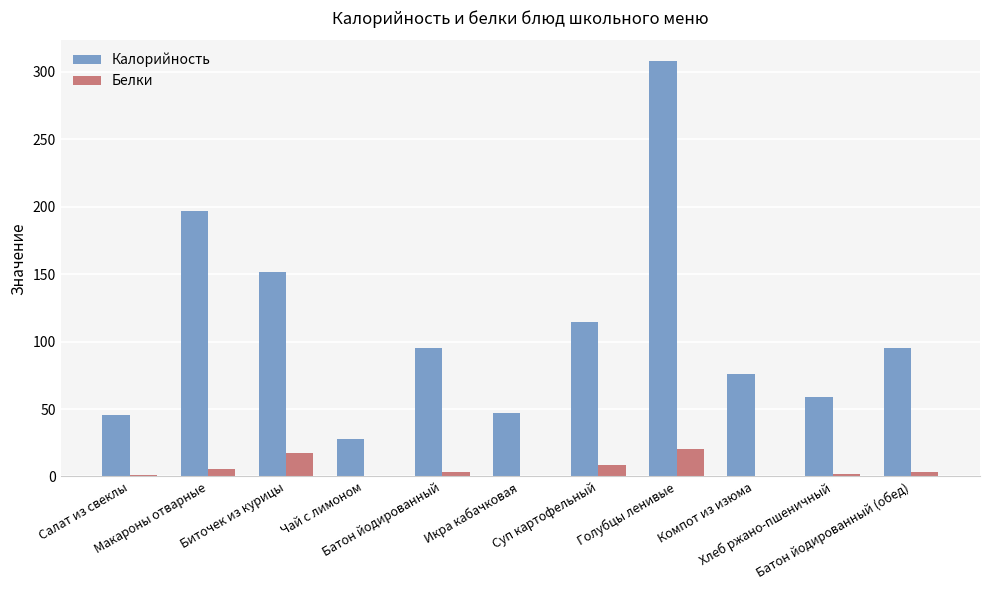

What is the sum of all Белки values?

61.7